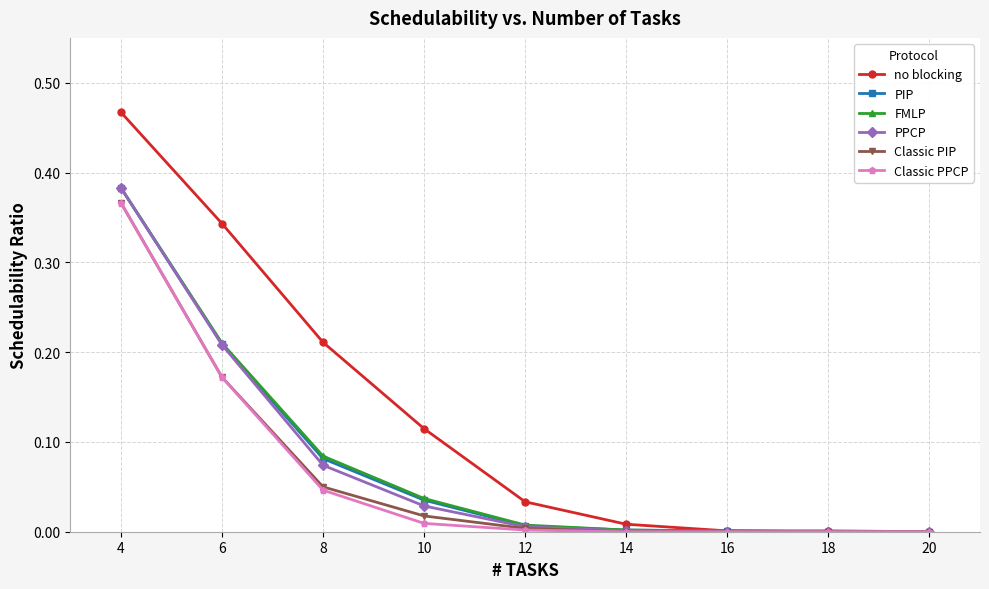

At which category is the sum across all series the highest?

4